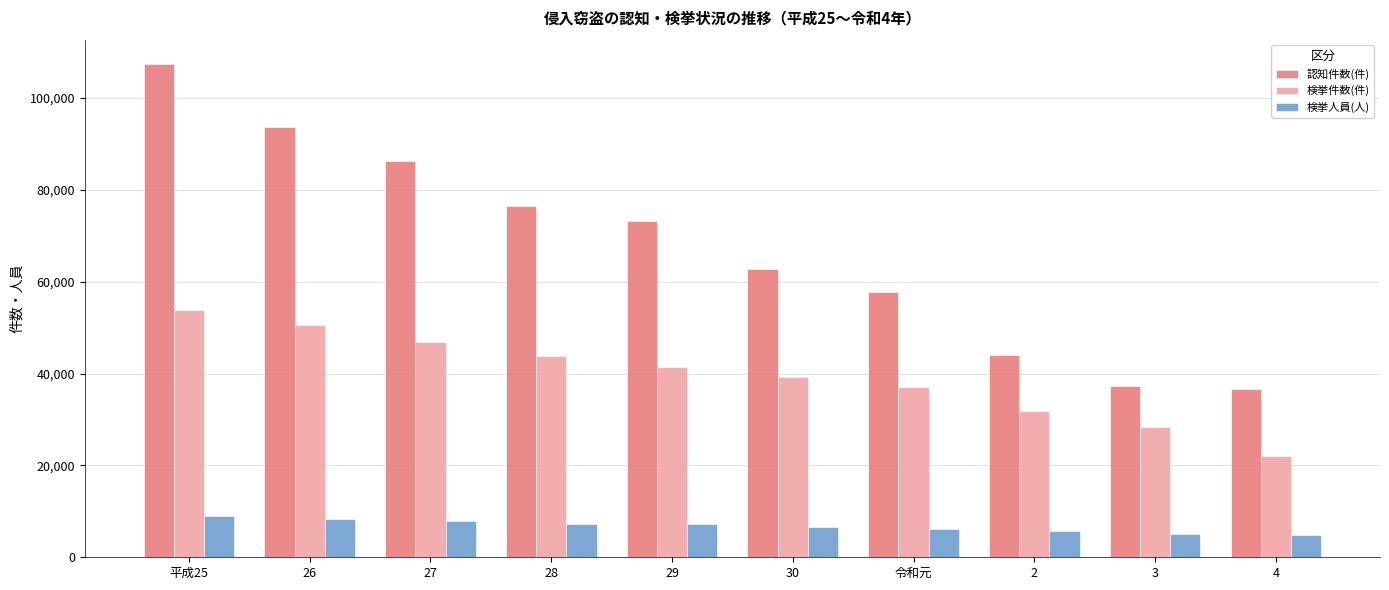

What is the sum of all 検挙人員(人) values?

68082